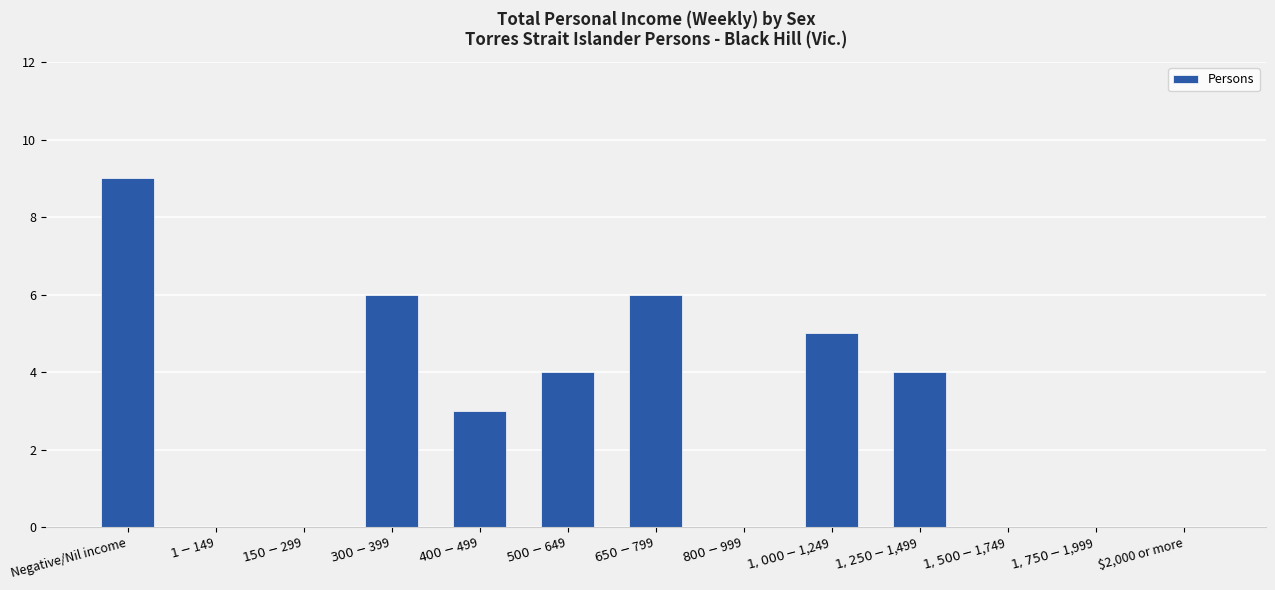

Reading left to right, what are all the values shown in this chart?

9	0	0	6	3	4	6	0	5	4	0	0	0